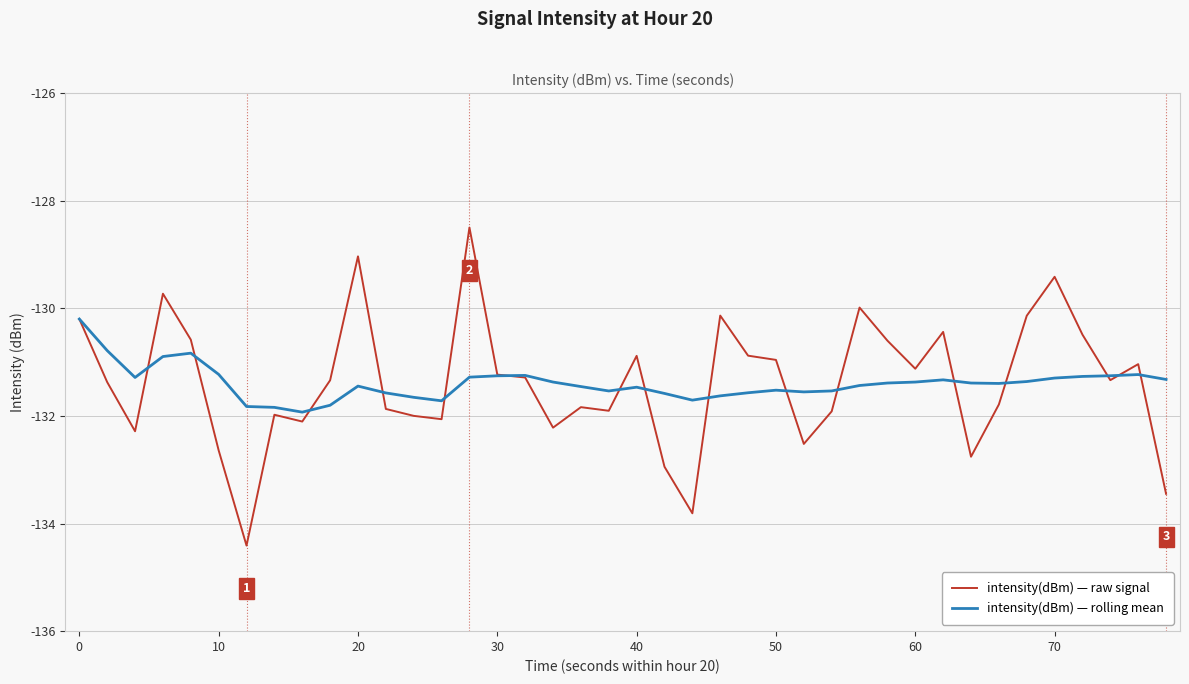

Which series has the largest range (max minus min)?

intensity(dBm) — raw signal